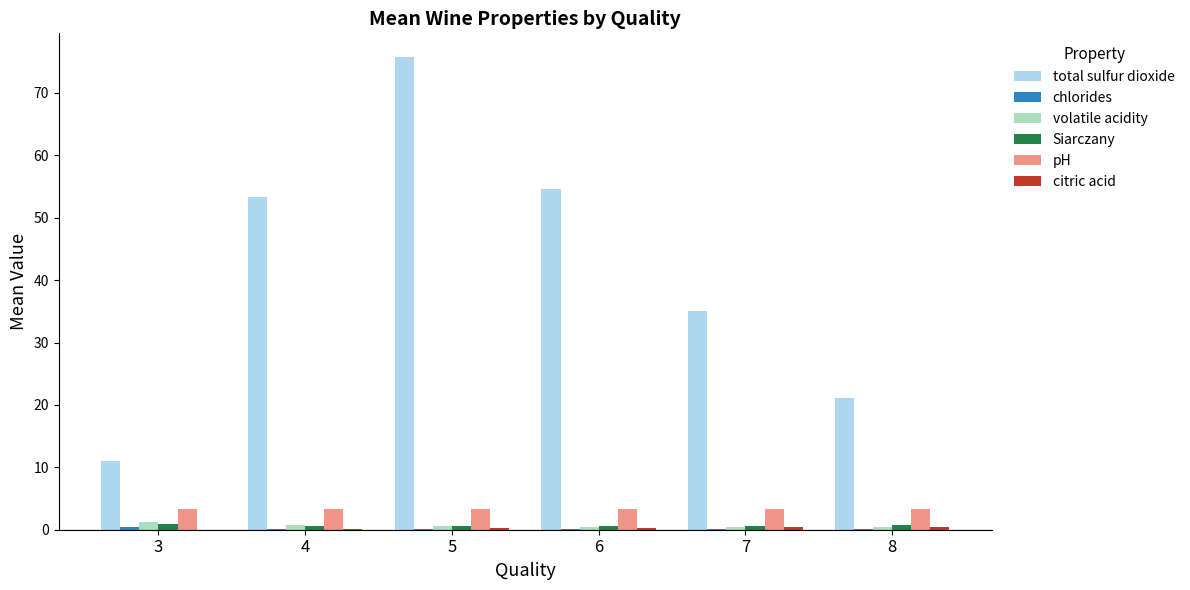

Which label corresponds to the largest value in the chart?

5